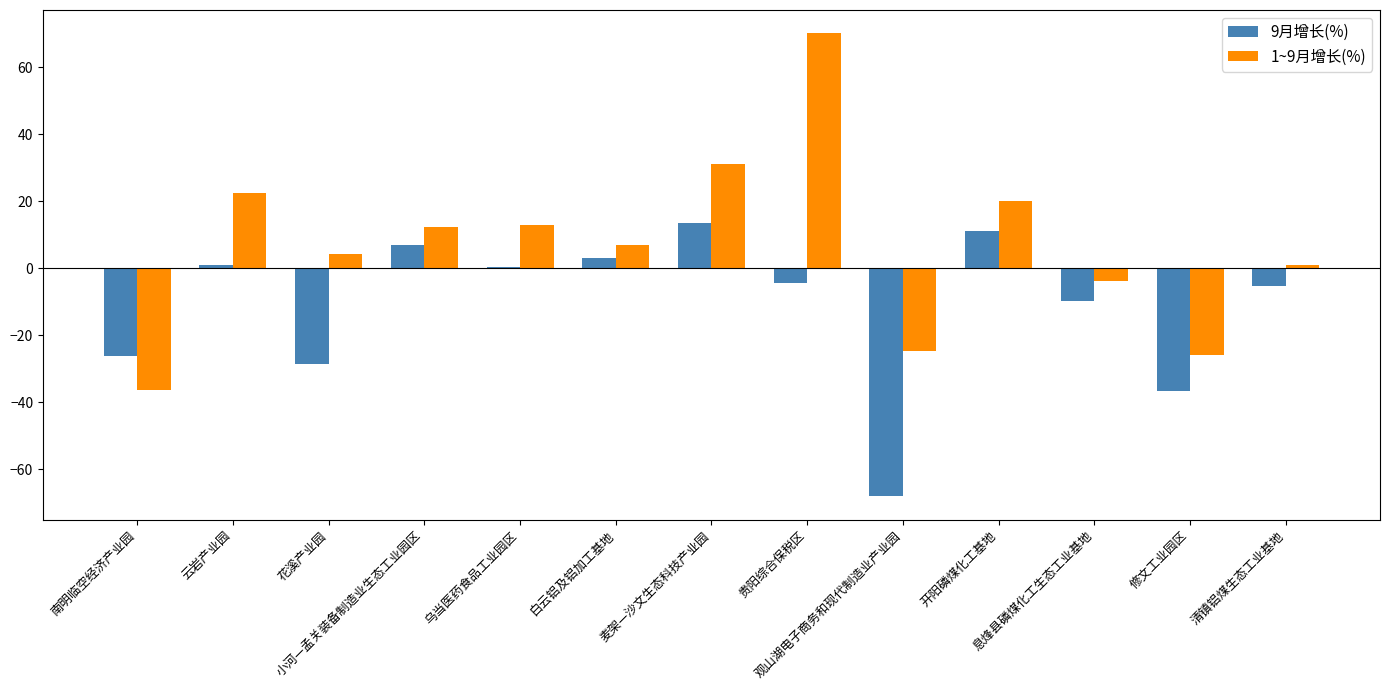

What are all the series names shown in the legend?

9月增长(%), 1~9月增长(%)